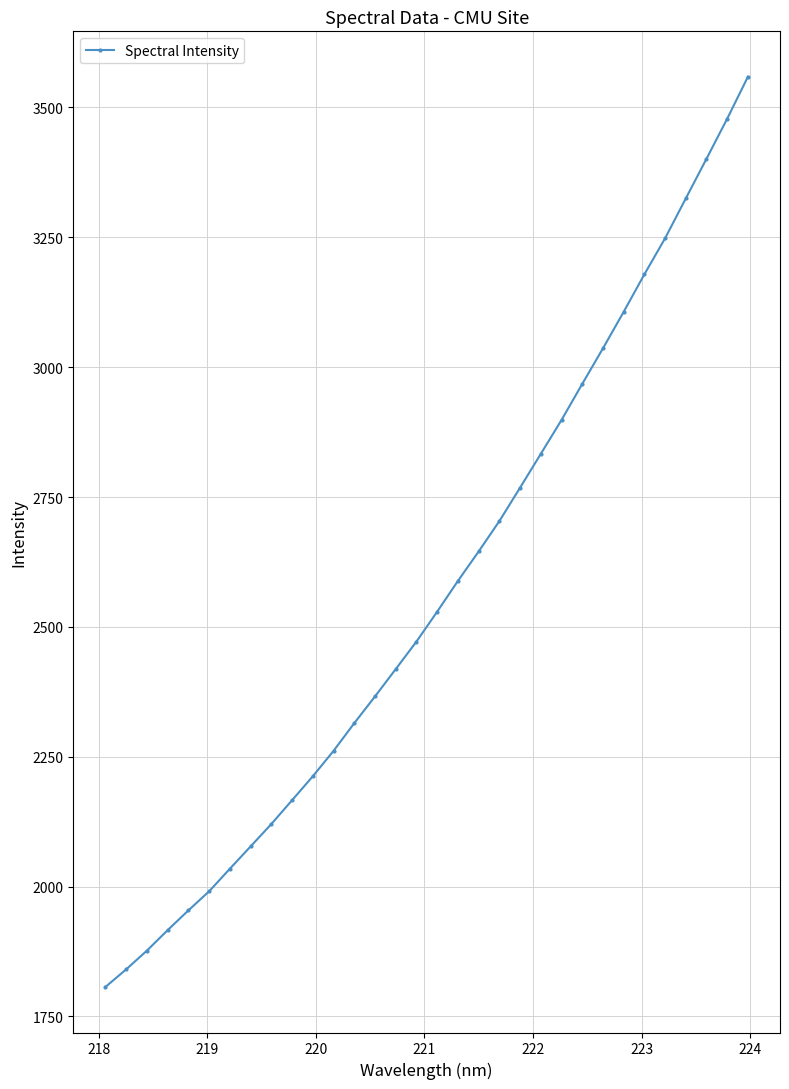

What is the value of the 27th point from the left?

3178.7